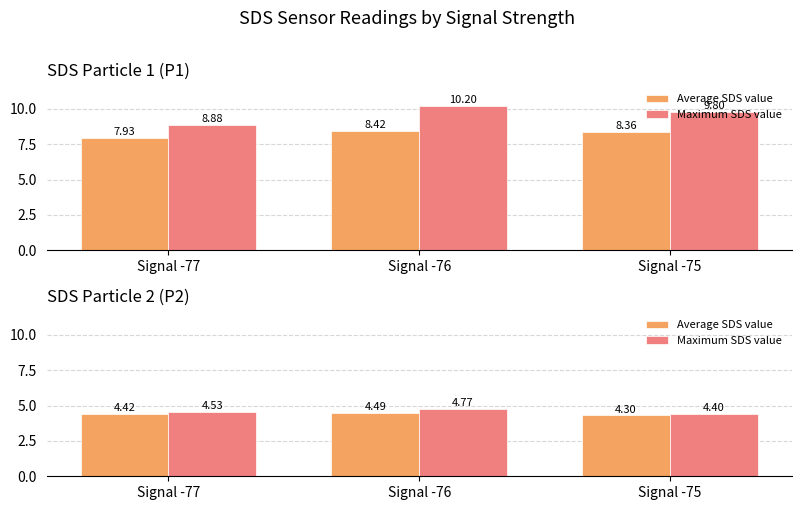

Does the chart contain stacked bars?

No